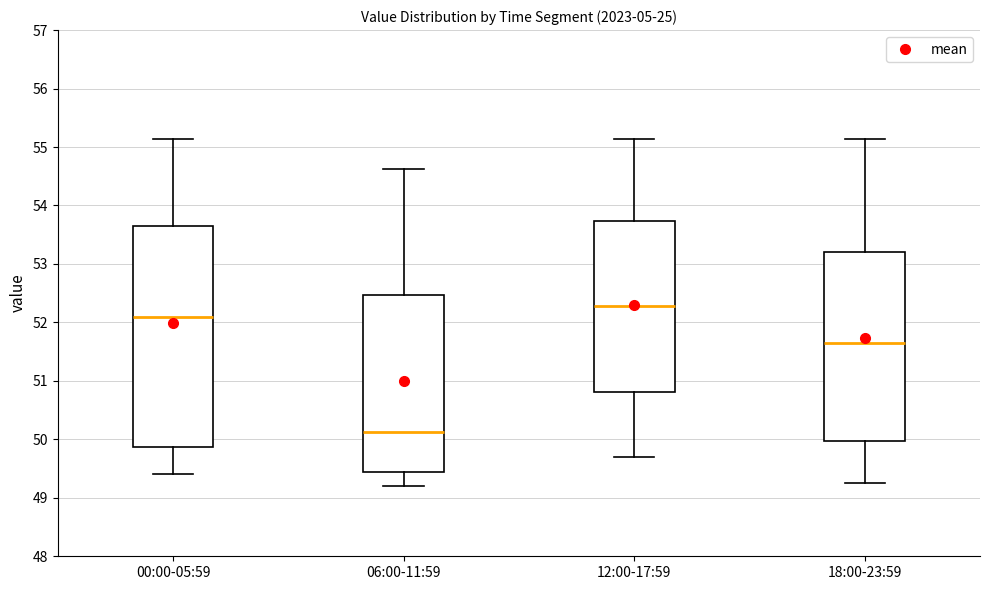

Which box has the highest median line?

12:00-17:59